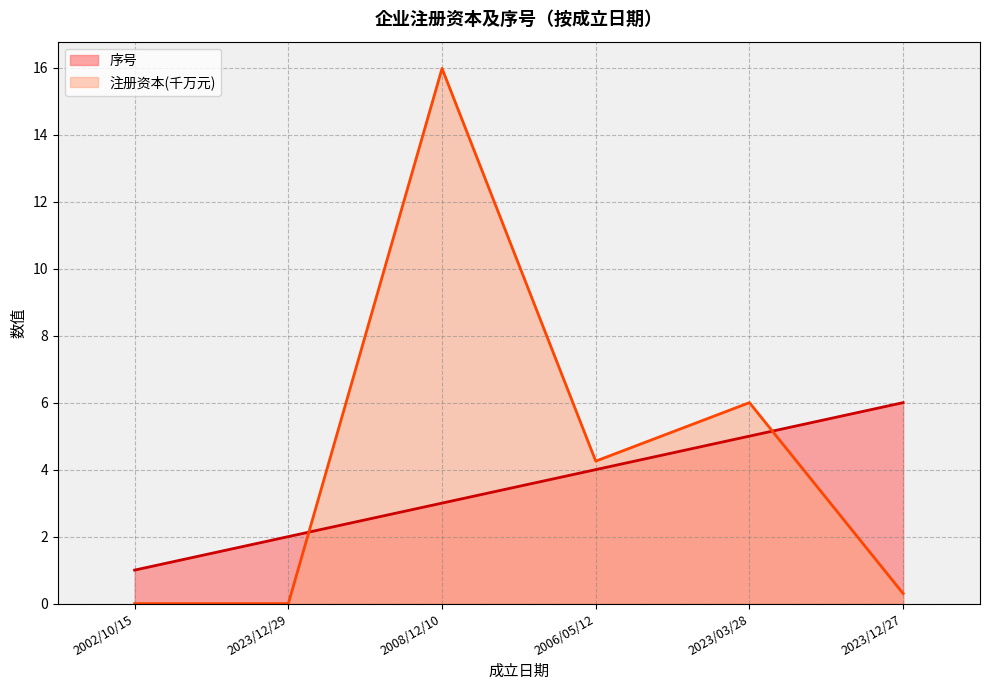

List the labels in order of 序号 value, smallest first.

2002/10/15, 2023/12/29, 2008/12/10, 2006/05/12, 2023/03/28, 2023/12/27